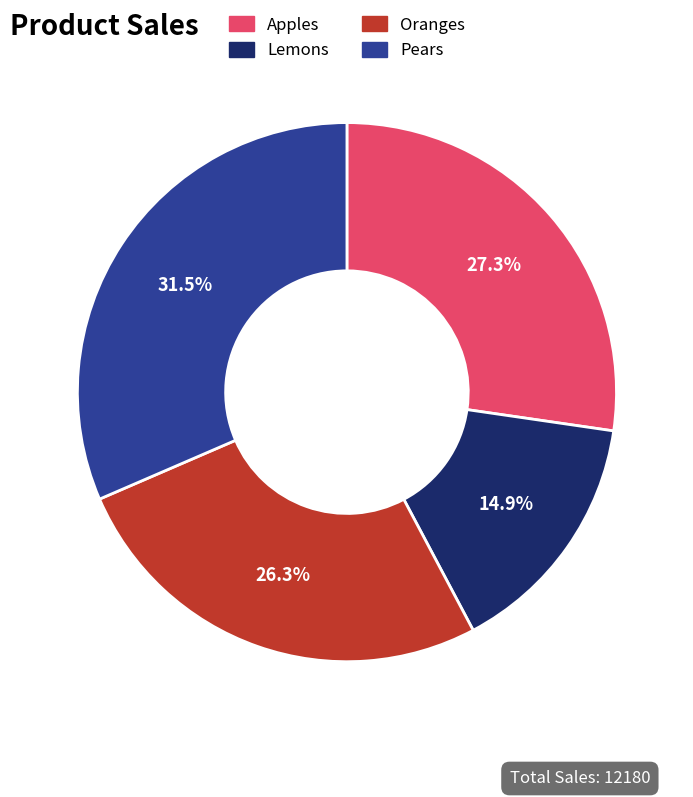

Rank the categories by value from lowest to highest.

Lemons, Oranges, Apples, Pears